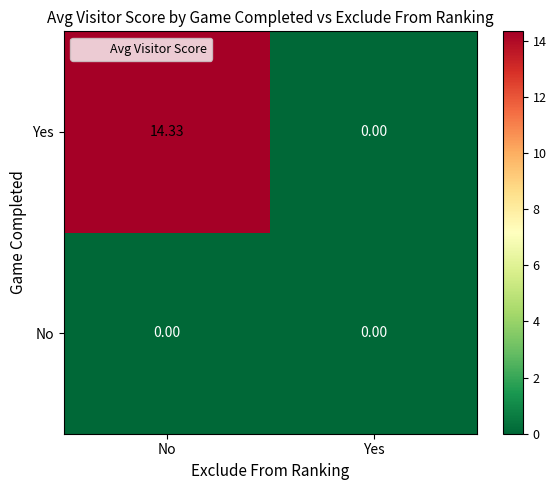

Where is Yes nearest to the value 7?

Yes